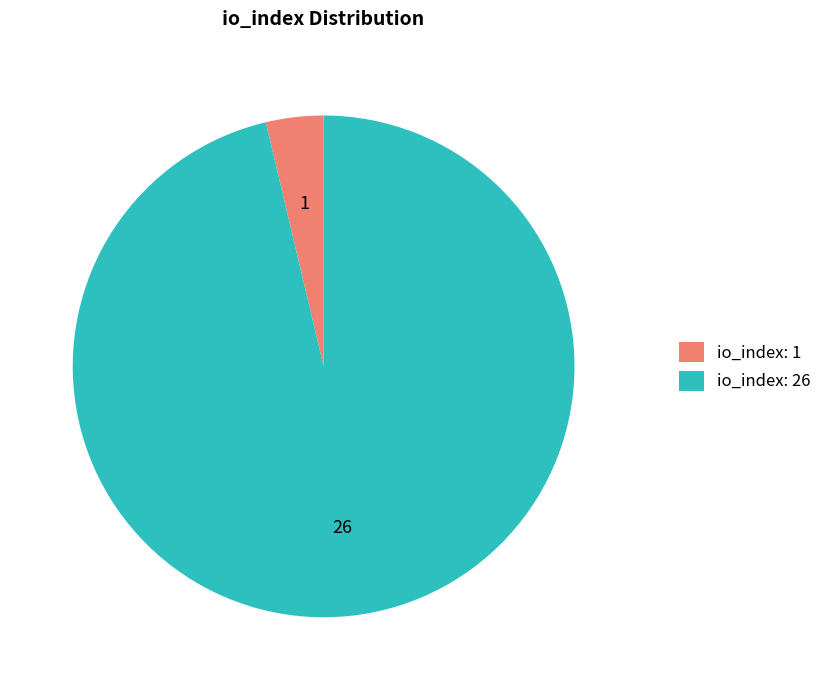

Which category has the smallest portion of the pie?

io_index: 1